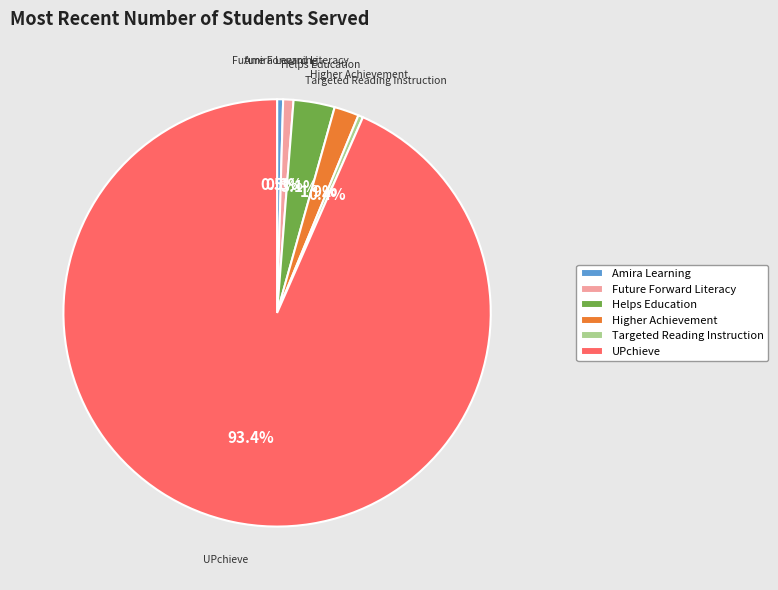

To the nearest percent, what portion does Future Forward Literacy represent?

1%